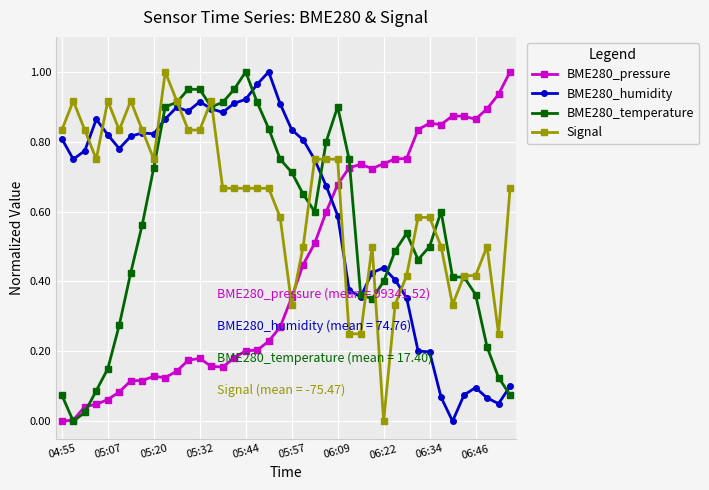

How many categories are shown in the chart?

40